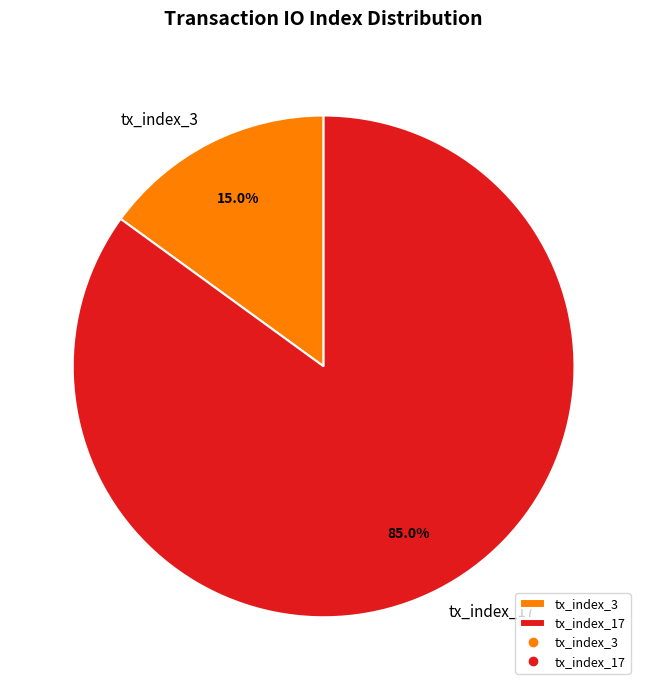

How many segments does this pie chart have?

2